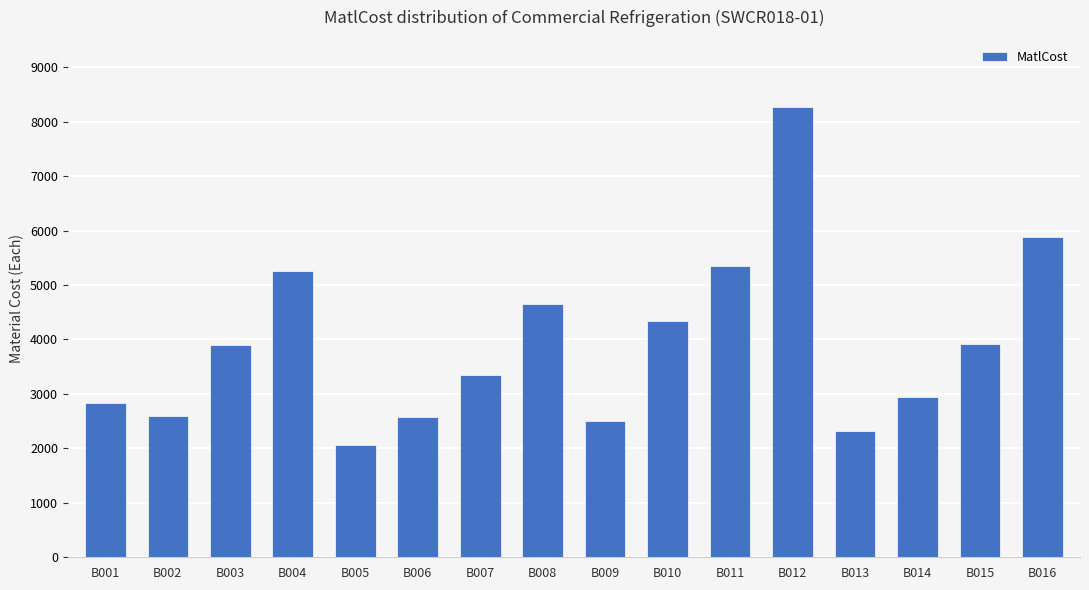

Approximately how many times larger is the value at B010 compared to B006?

1.7